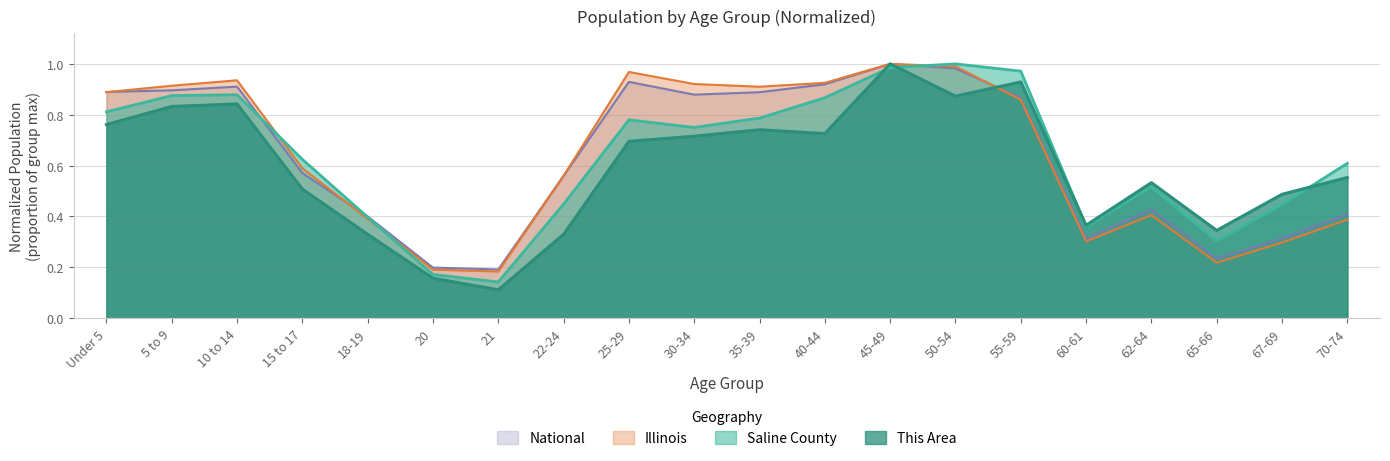

Is it true that Illinois equals 0.9 at 40-44?

True